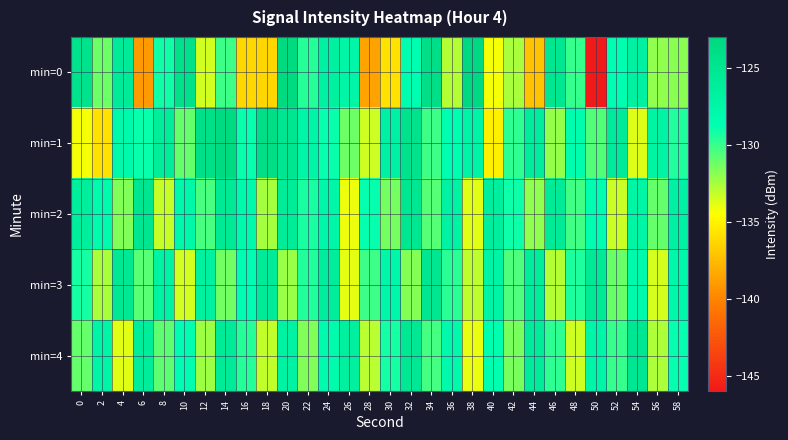

Which has a higher value, 12 or 36?

36